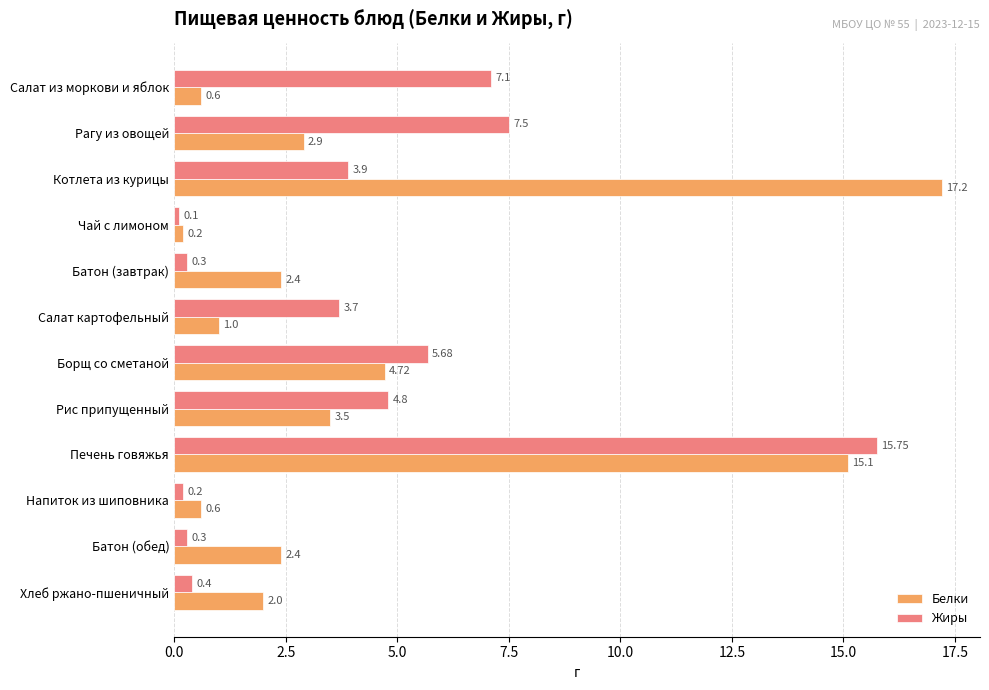

Where is Белки nearest to the value 8?

Борщ со сметаной